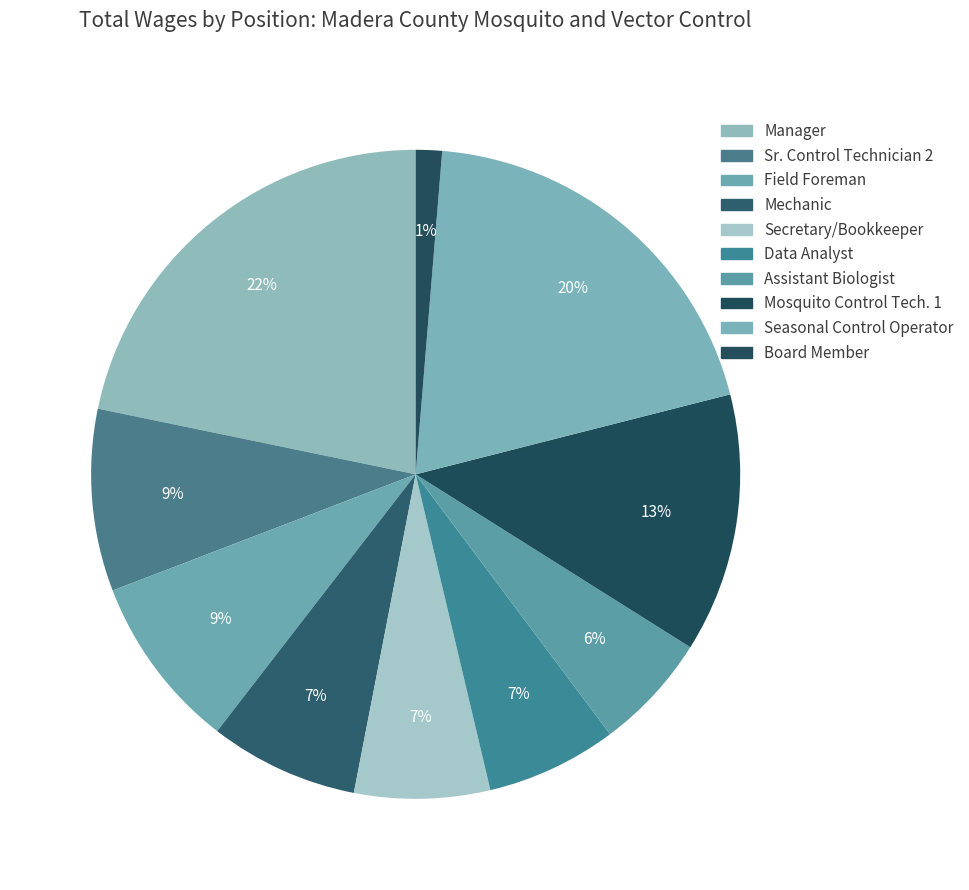

What is the total percentage of Manager and Mechanic?

29.2%